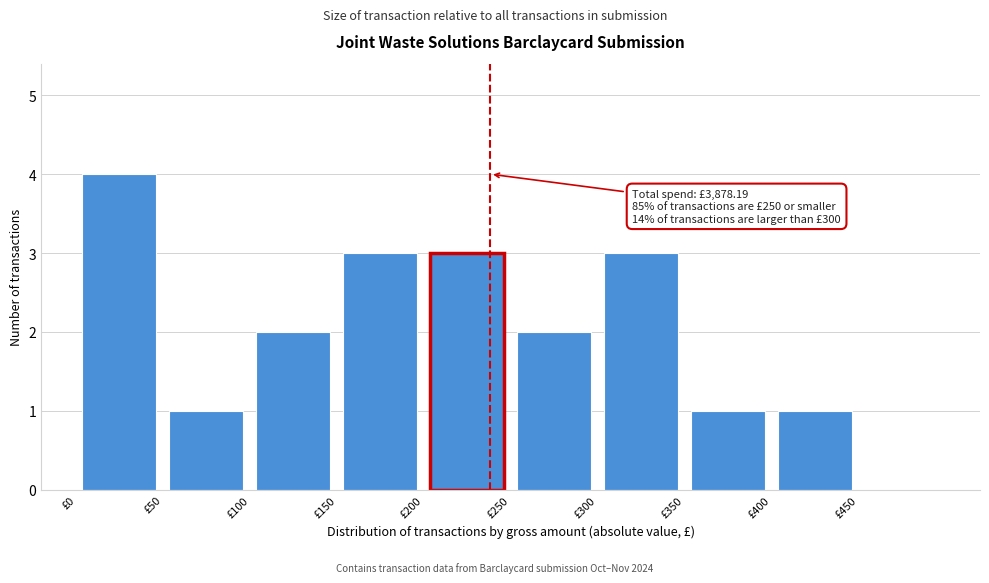

Which range on the x-axis has the tallest bar?

0 to 50